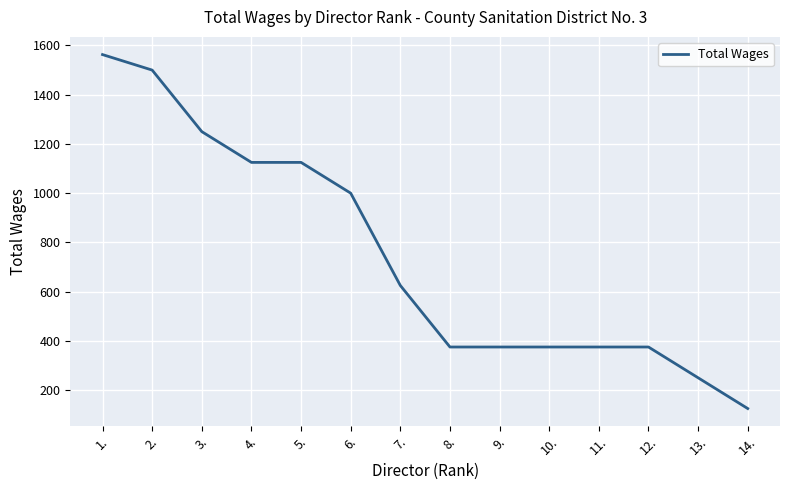

What is the maximum value shown in the chart?

1563